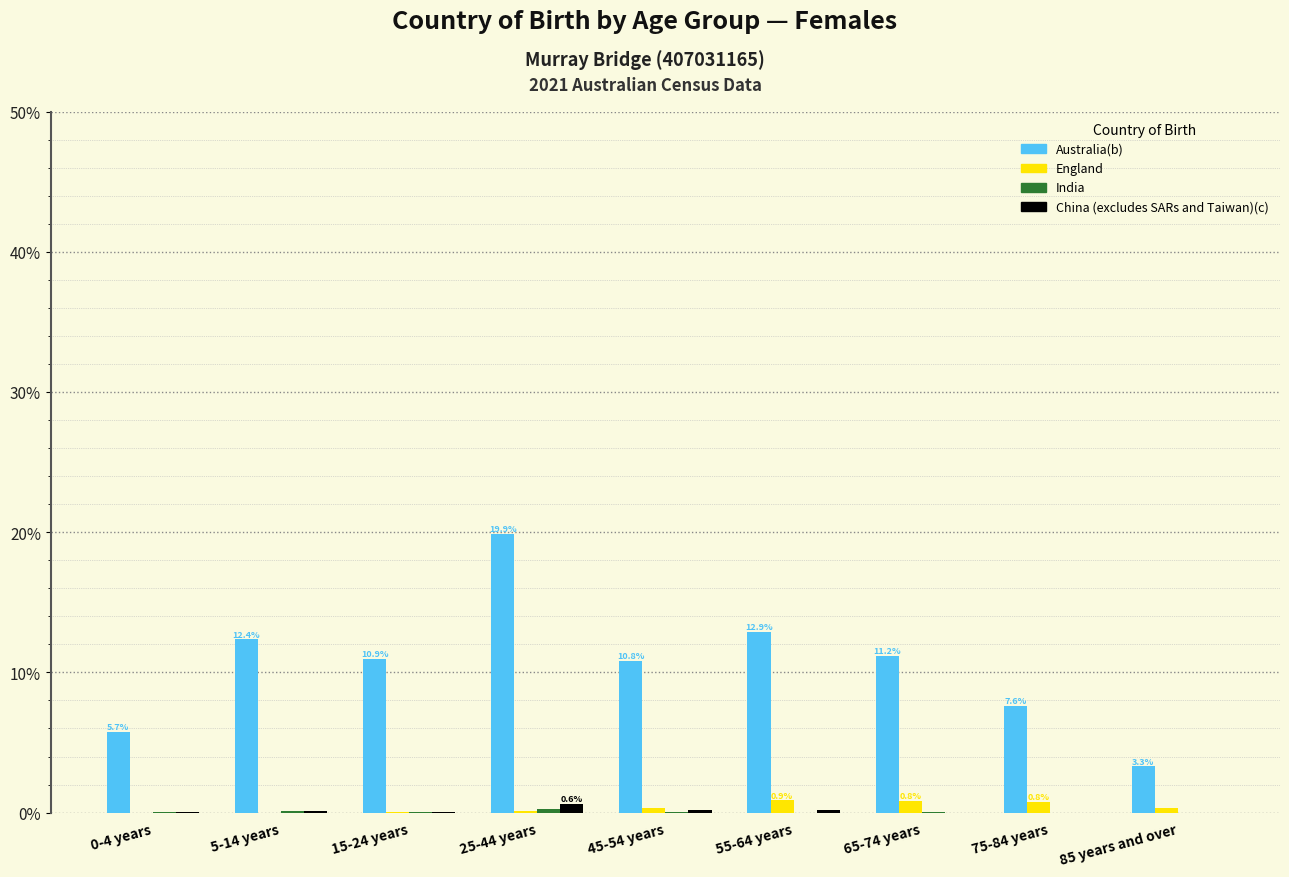

At which label does Australia(b) reach its peak?

25-44 years